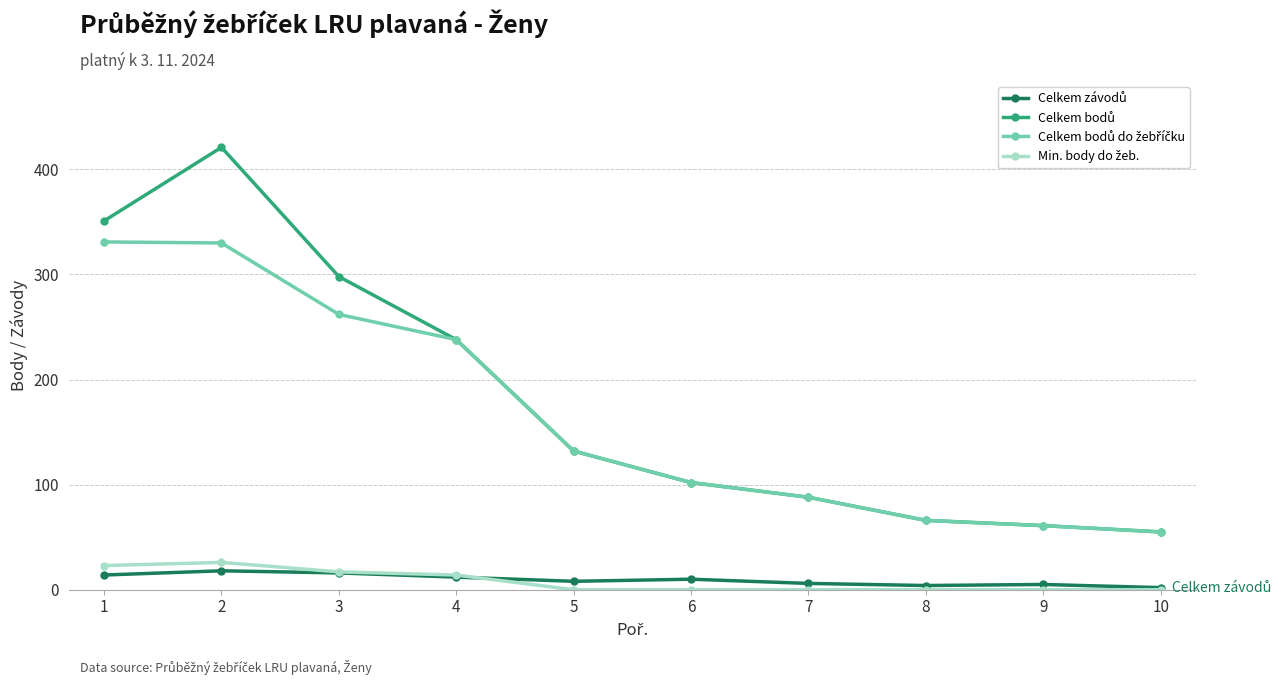

What is the greatest value displayed?

421